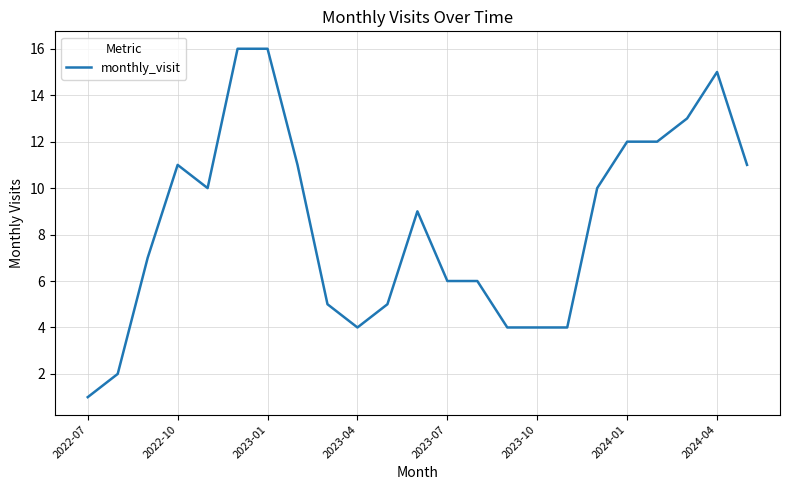

What is the difference between the maximum and minimum values?

15